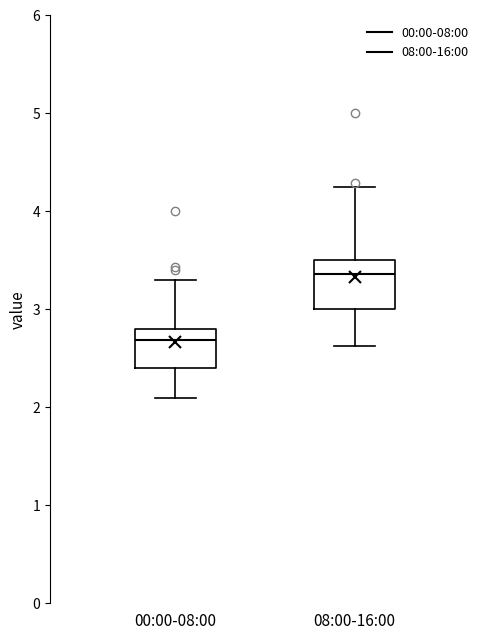

Where is the upper edge of the box for 08:00-16:00 on the y-axis? The values are not printed on the chart, so give them approximately, as read against the axis.

3.5